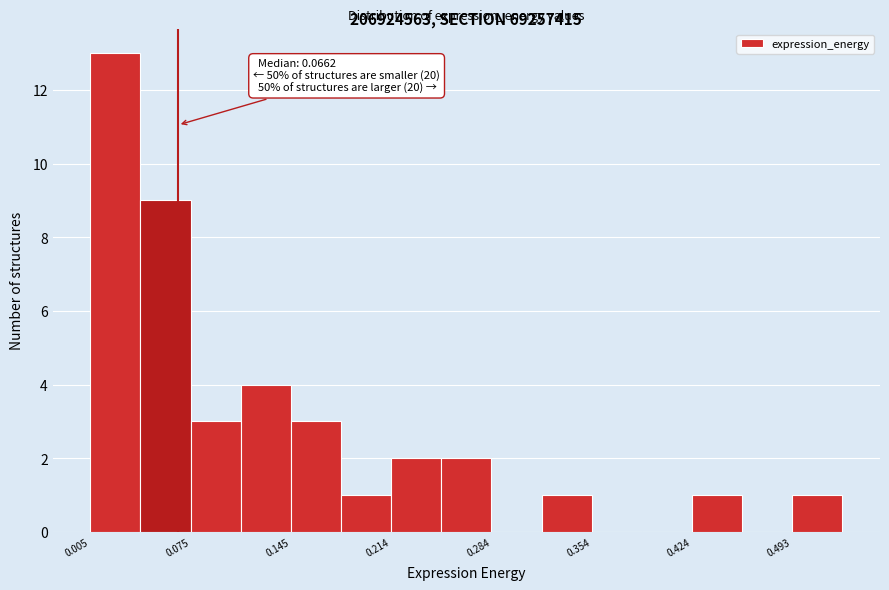

Read against the x-axis, roughly where is the centre of the tallest bar?

0.02